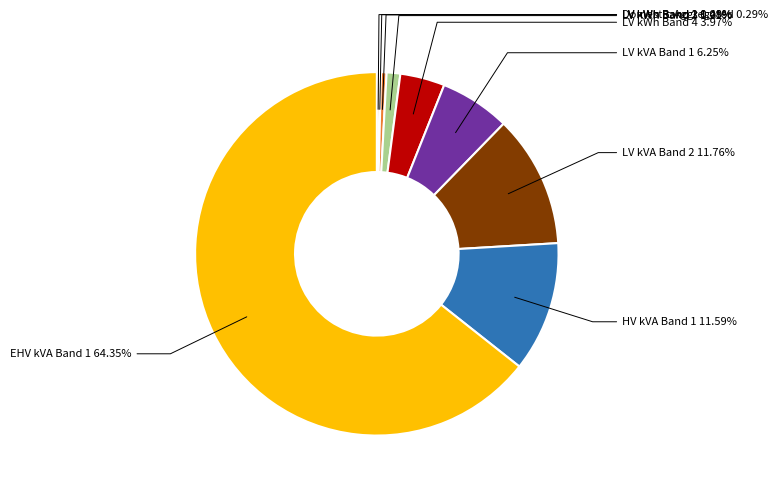

Is it true that Domestic Aggregated is 9% of the pie?

False